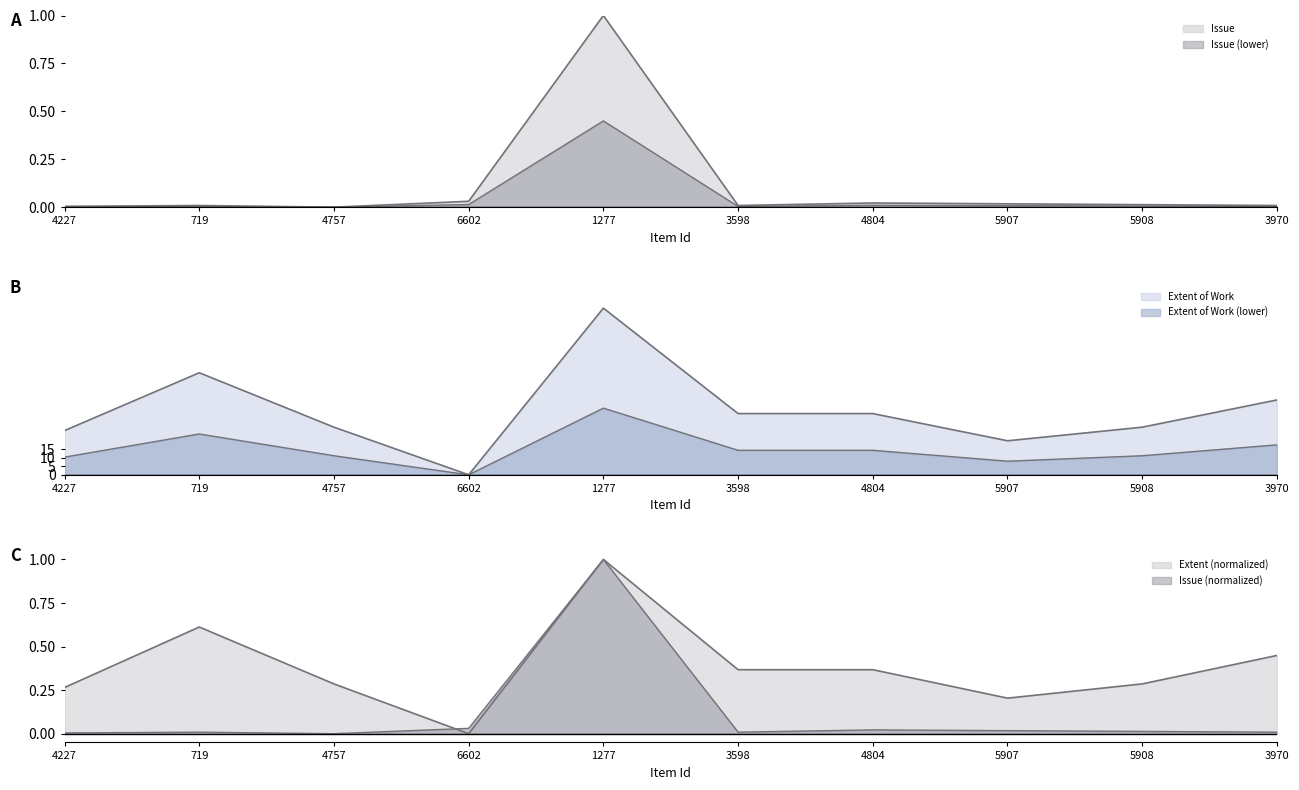

Between 1277 and 4804, which is larger?

1277